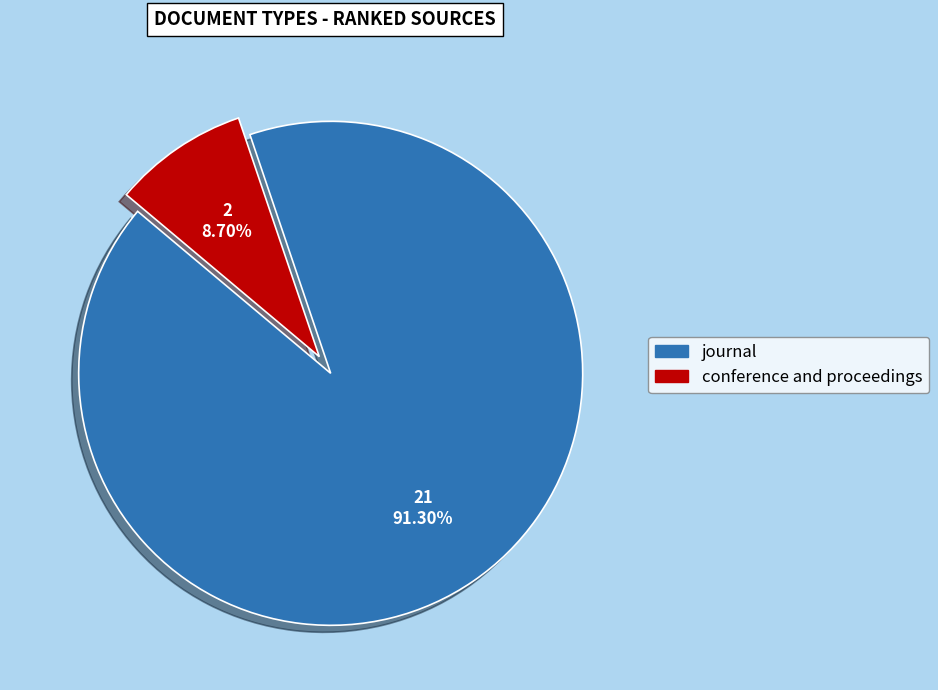

Count the number of slices in the pie.

2